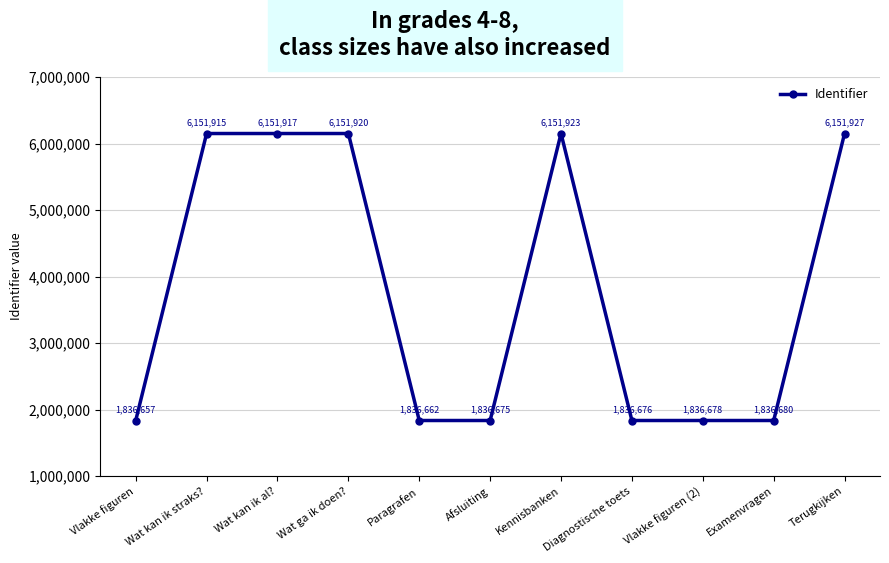

Reading left to right, list all the values displayed in this chart.

Vlakke figuren=1836657	Wat kan ik straks?=6151915	Wat kan ik al?=6151917	Wat ga ik doen?=6151920	Paragrafen=1836662	Afsluiting=1836675	Kennisbanken=6151923	Diagnostische toets=1836676	Vlakke figuren (2)=1836678	Examenvragen=1836680	Terugkijken=6151927